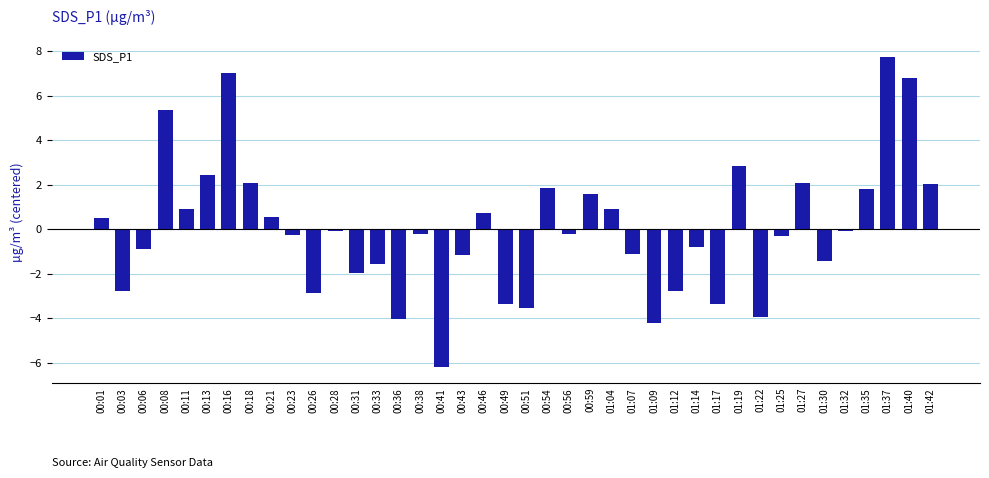

Does the chart contain stacked bars?

No